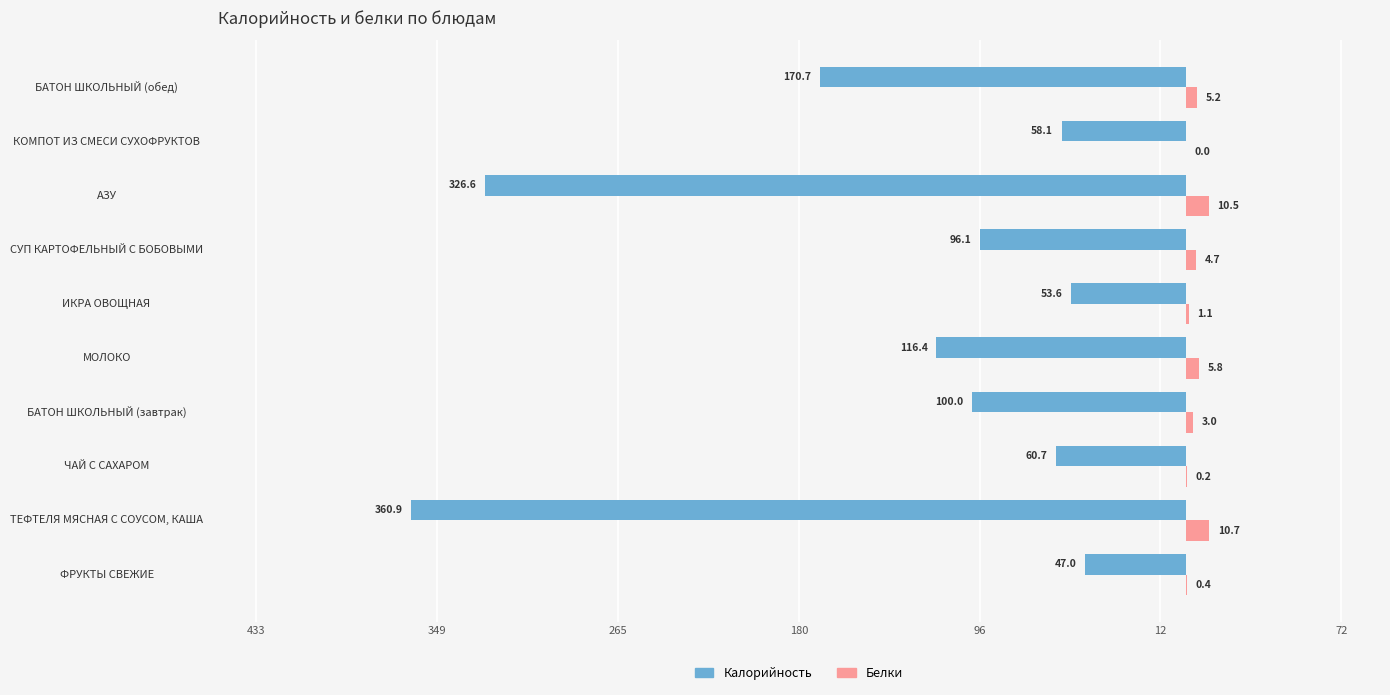

What is the highest value of the Белки series?

10.7